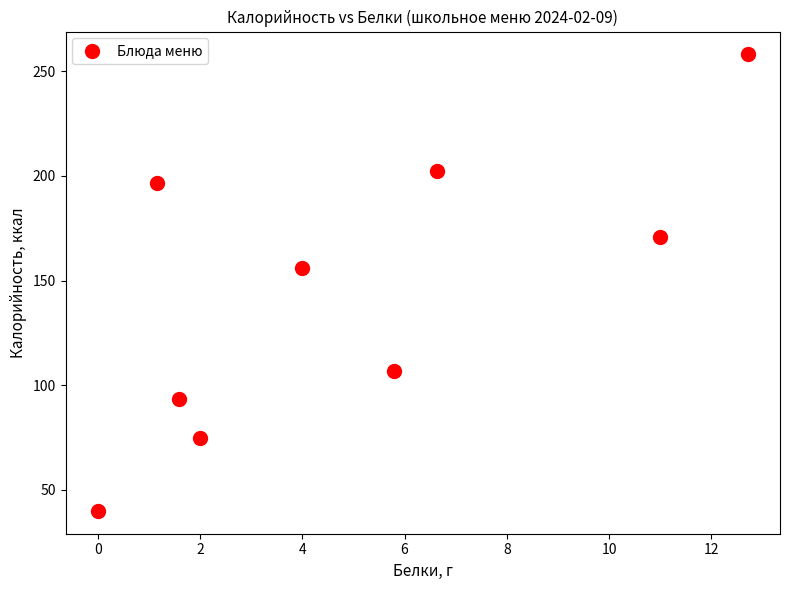

What is the range of X values (max minus min)?

12.7